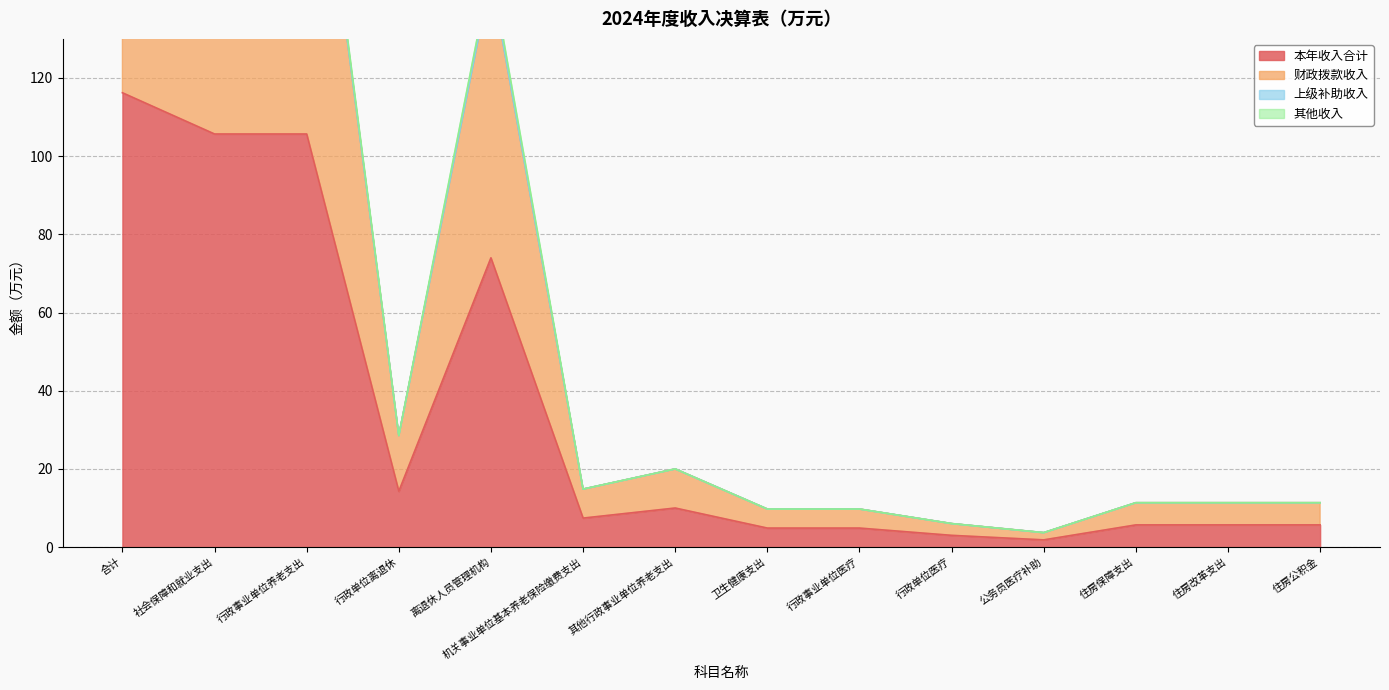

At how many categories does at least one series exceed 93?

4